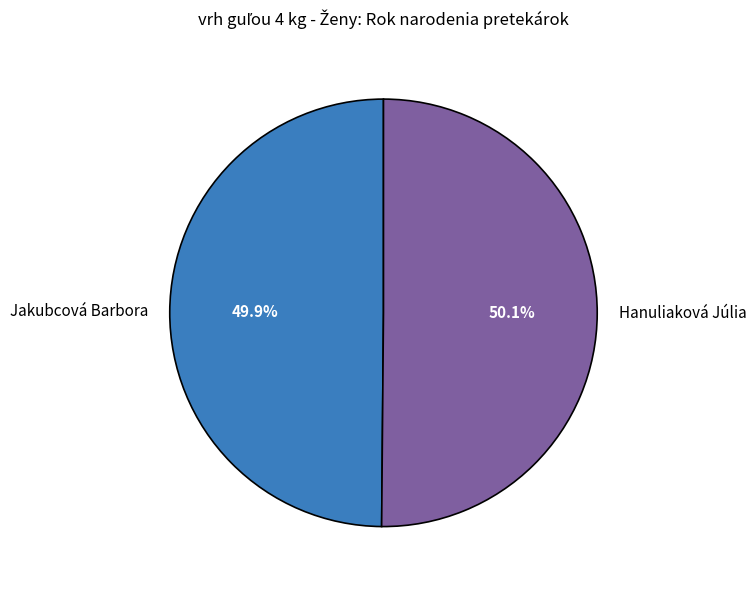

Does any single category account for the majority?

Yes